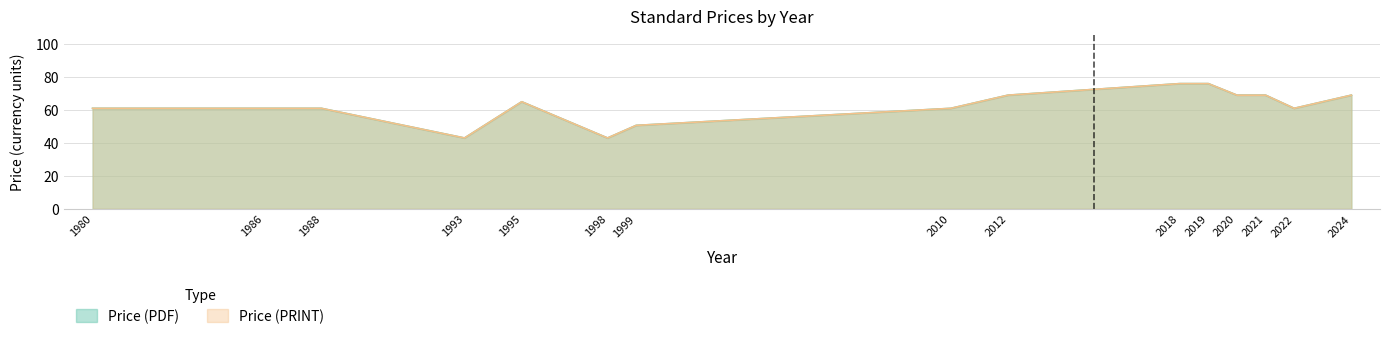

What is the highest value of the Price (PDF) series?

76.0